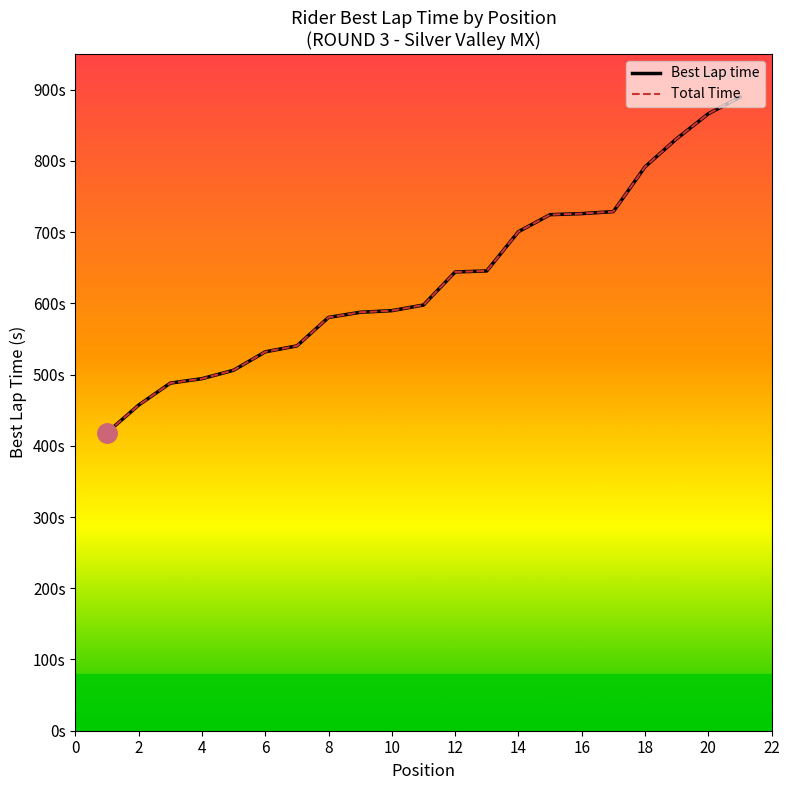

What is the sum of the Total Time values at 14 and 2?

1181.5